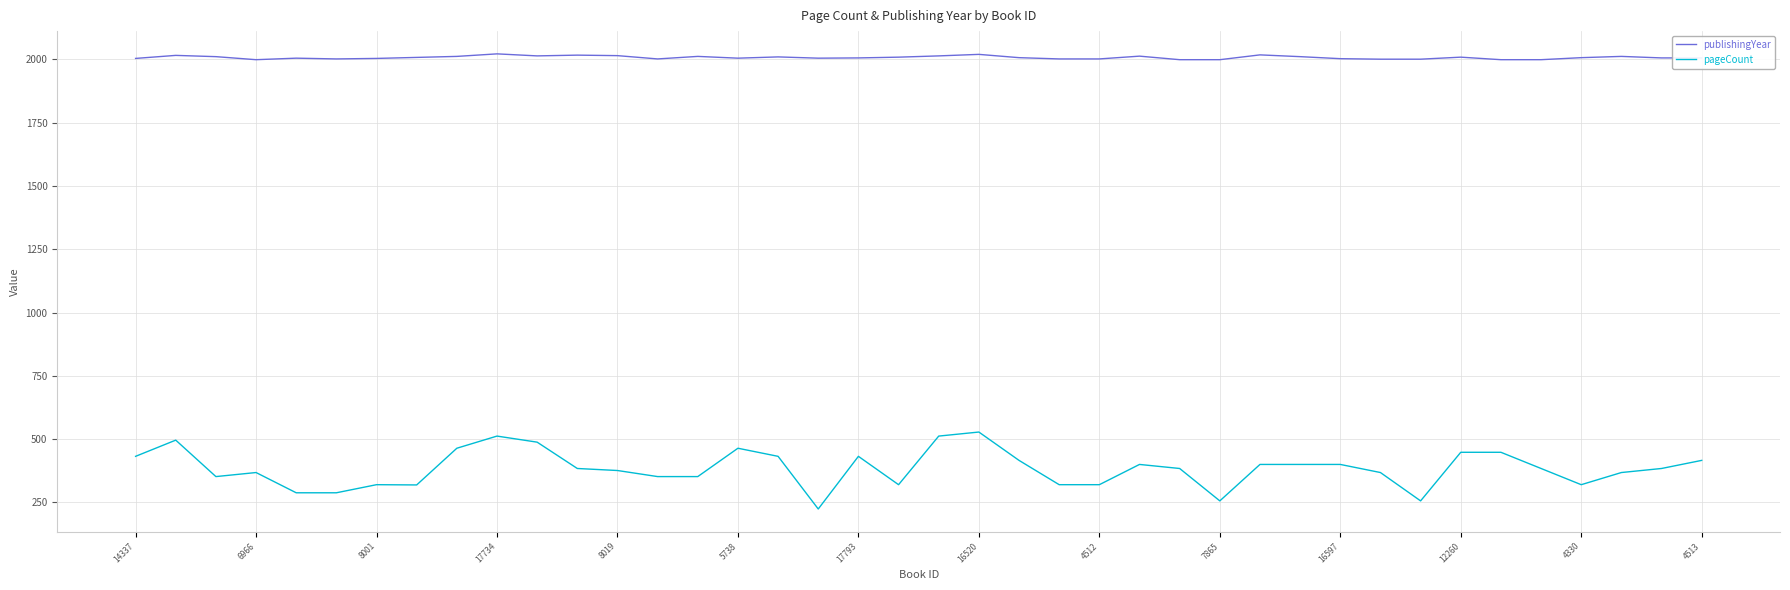

Which series has the largest range (max minus min)?

pageCount